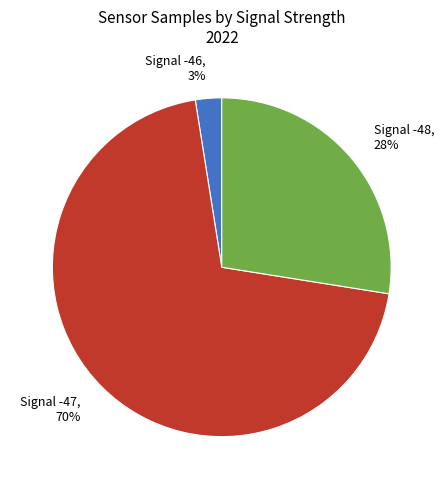

To the nearest percent, what is the average slice percentage?

33%